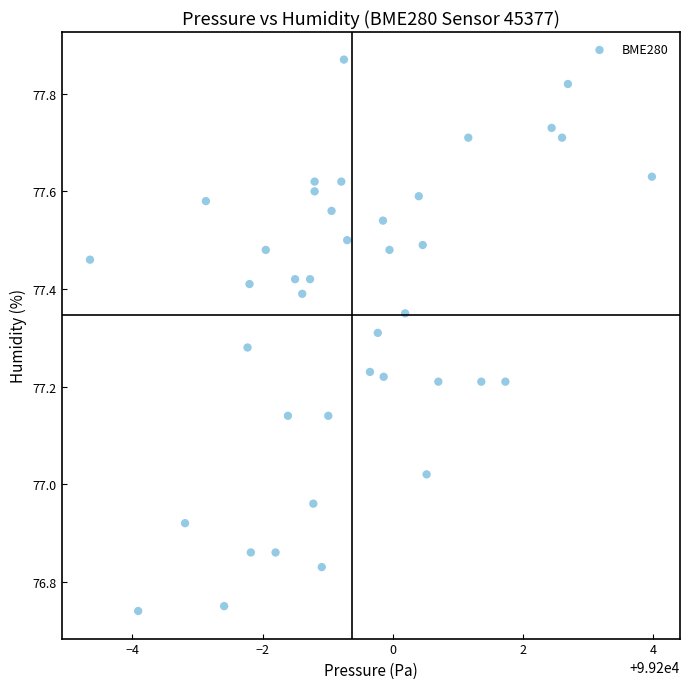

What is the range of X values (max minus min)?

8.6